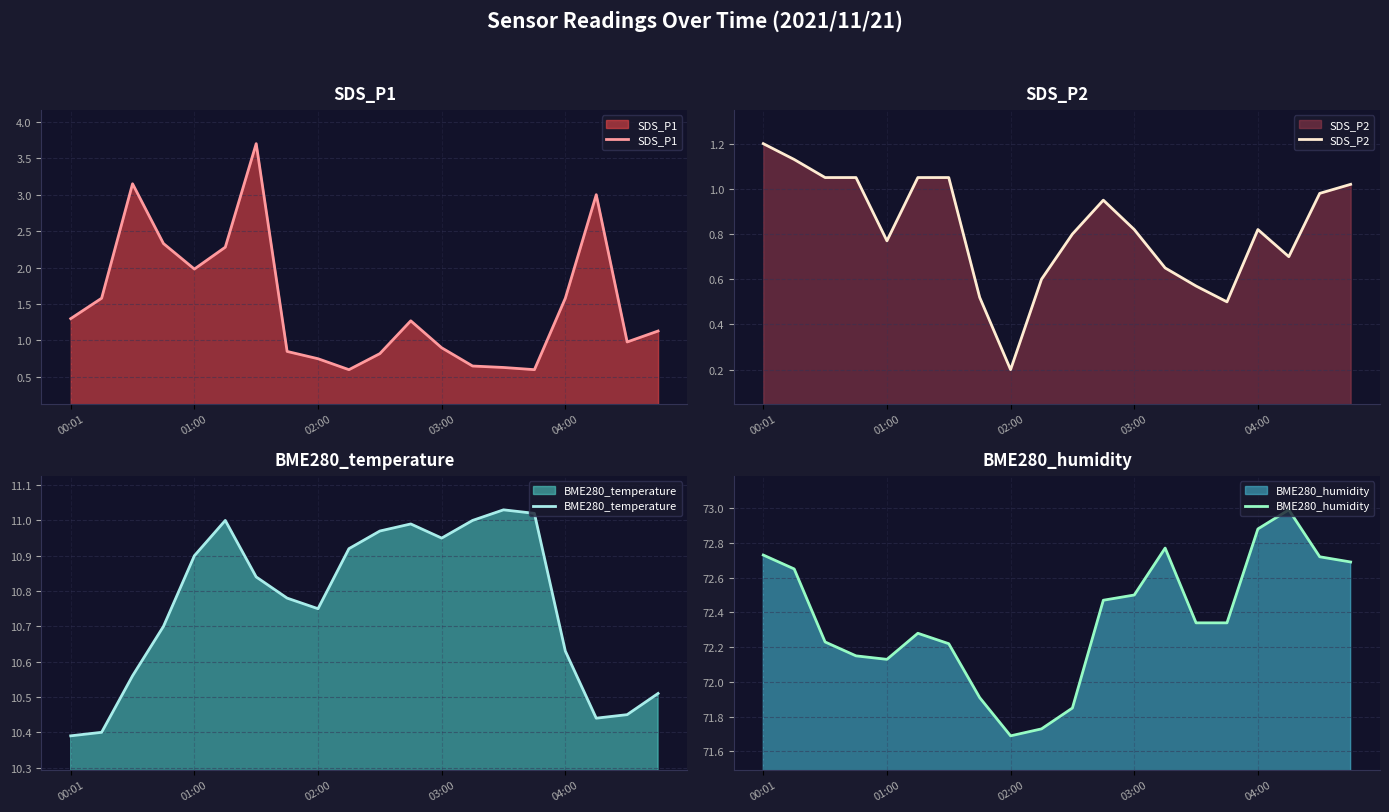

Which category has the highest value in the SDS_P2 series?

00:01